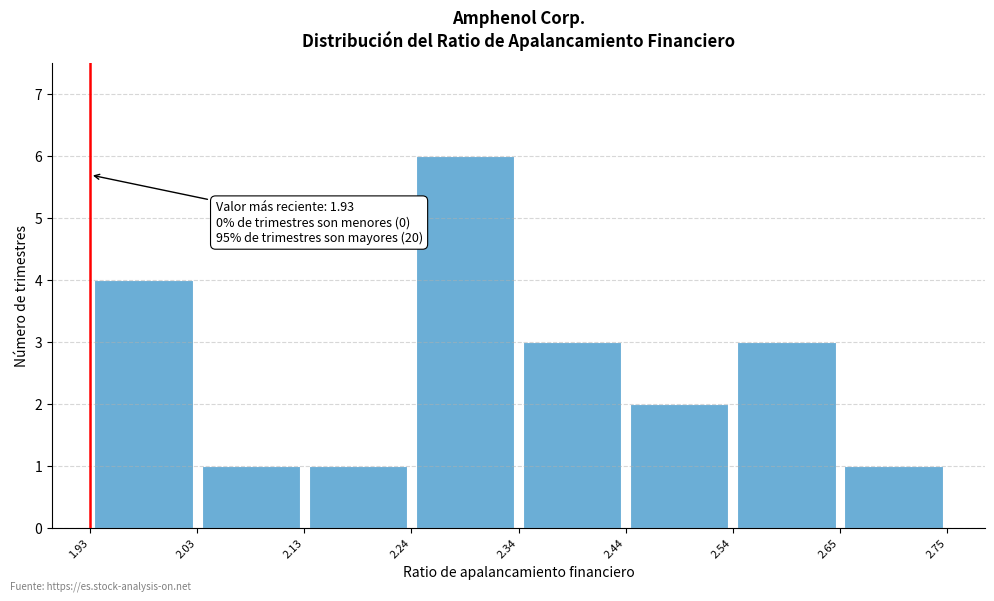

Which range on the x-axis has the tallest bar?

2.24 to 2.34